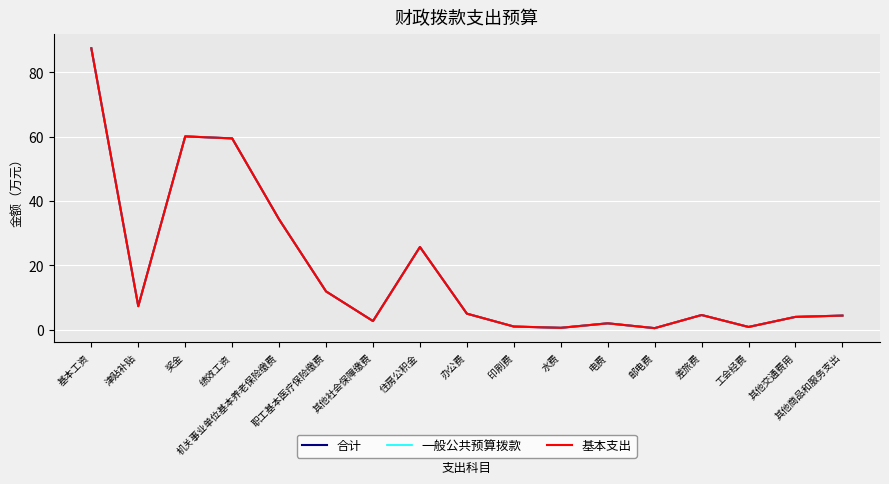

What are all the series names shown in the legend?

合计, 一般公共预算拨款, 基本支出